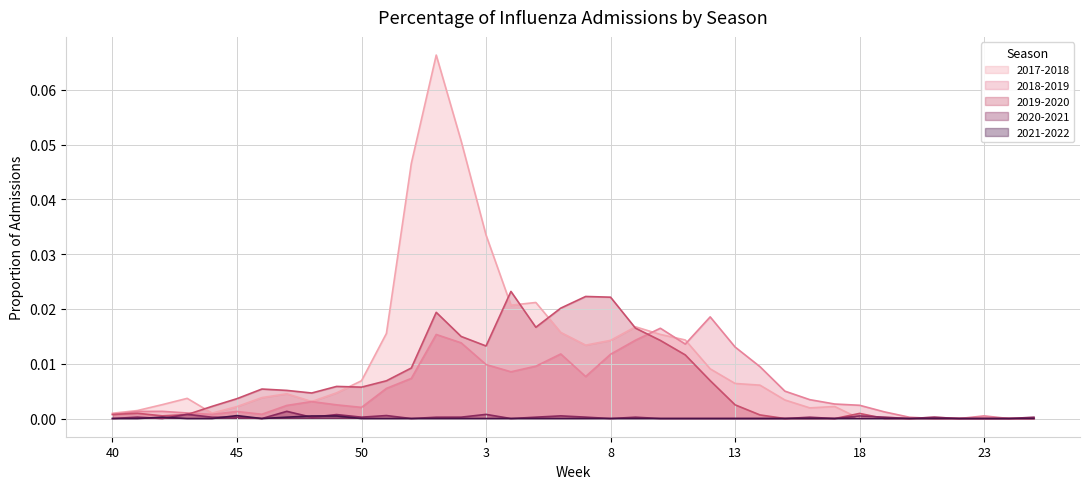

What value does the 2017-2018 series have at 2?

0.1